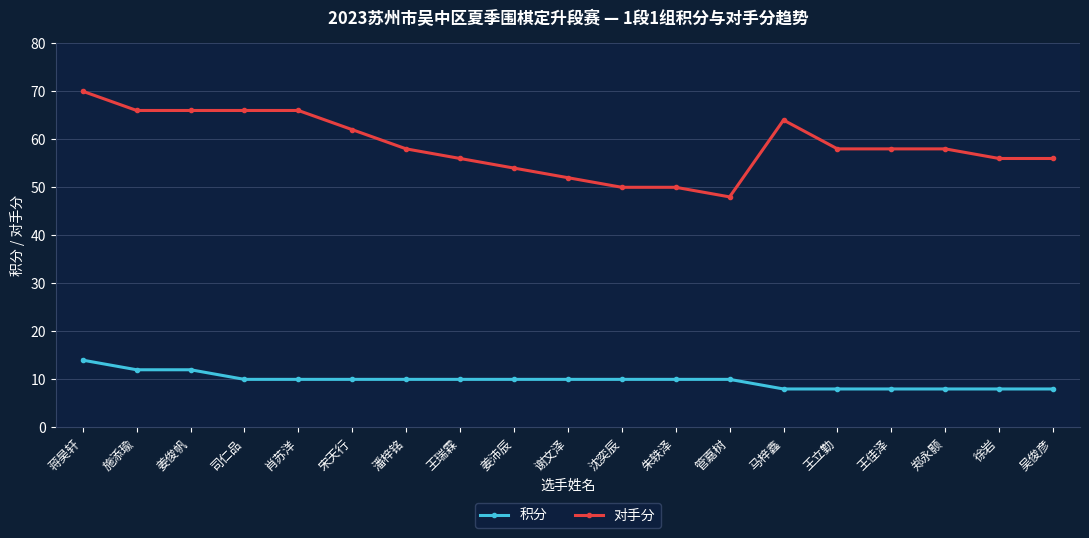

Which category has the highest value across all series?

蒋昊轩